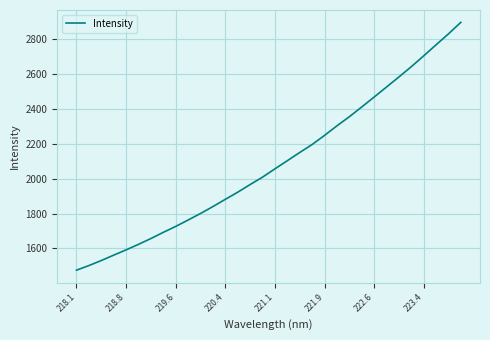

How many series are shown in this chart?

1